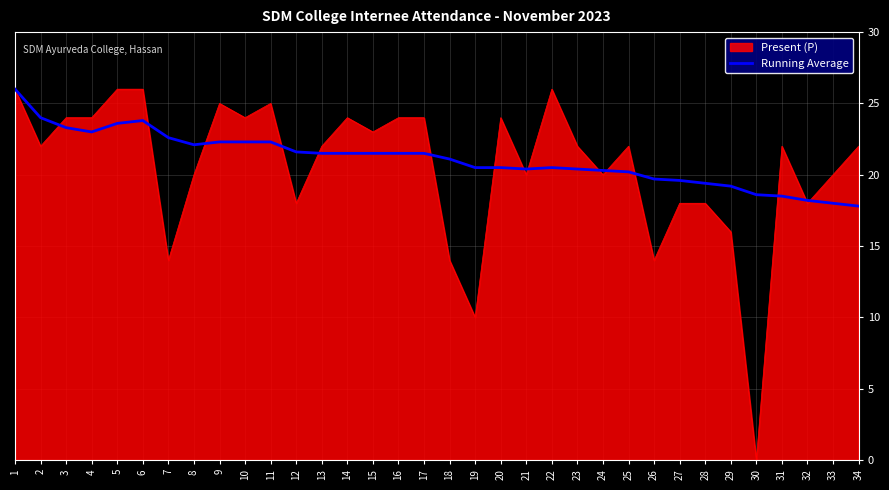

What is the minimum value shown in the chart?

0.0